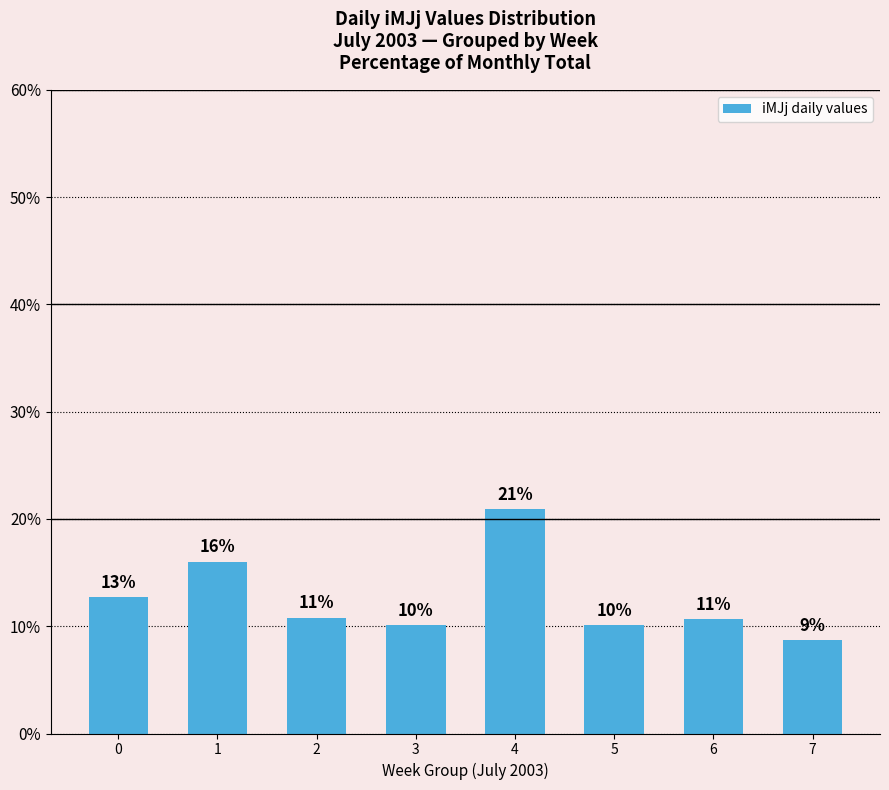

What is the value of the 3rd bar from the left?

10.8